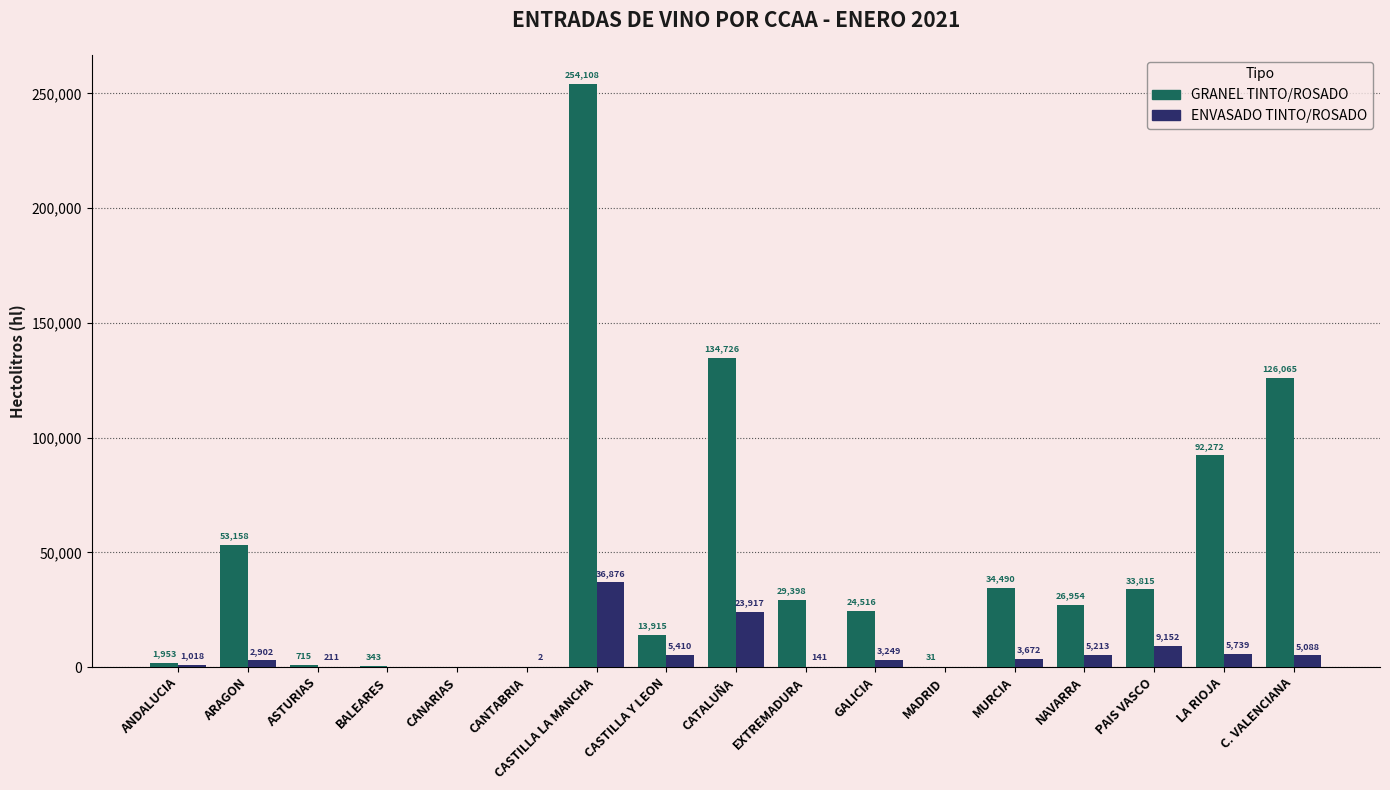

At which category is the sum across all series the highest?

CASTILLA LA MANCHA